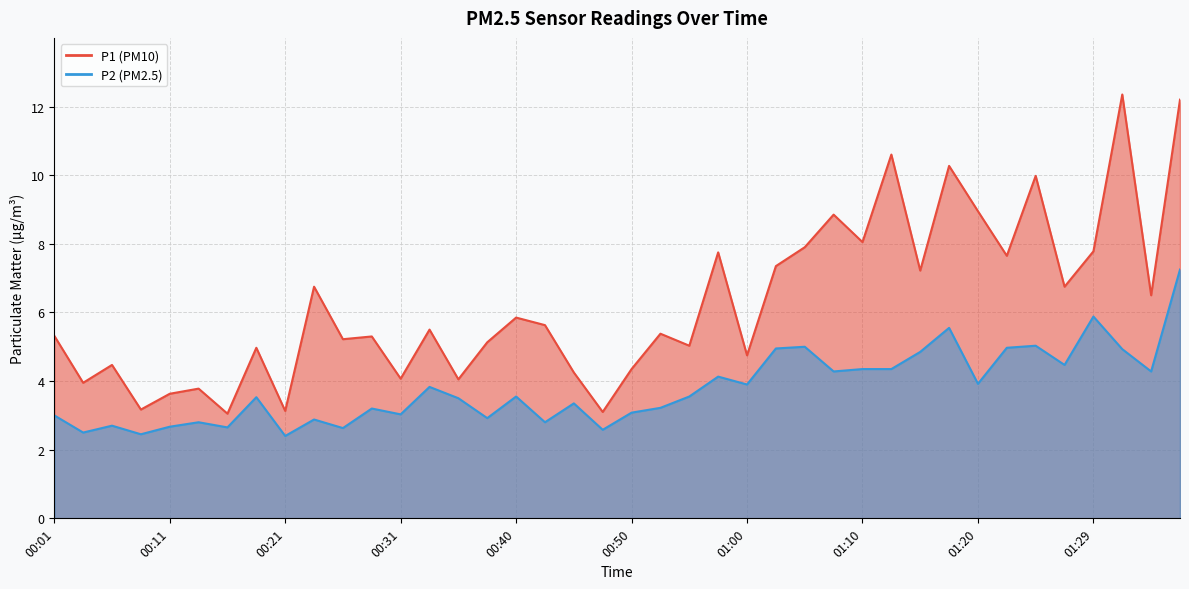

Reading left to right, list all the values displayed in this chart.

P1: 5.3	4.0	4.5	3.2	3.6	3.8	3.0	5.0	3.1	6.8	5.2	5.3	4.1	5.5	4.0	5.1	5.8	5.6	4.2	3.1	4.3	5.4	5.0	7.8	4.8	7.3	7.9	8.8	8.1	10.6	7.2	10.3	8.9	7.7	10.0	6.8	7.8	12.3	6.5	12.2
P2: 3.0	2.5	2.7	2.5	2.7	2.8	2.6	3.5	2.4	2.9	2.6	3.2	3.0	3.8	3.5	2.9	3.5	2.8	3.4	2.6	3.1	3.2	3.5	4.1	3.9	5.0	5.0	4.3	4.3	4.3	4.8	5.5	3.9	5.0	5.0	4.5	5.9	4.9	4.3	7.2